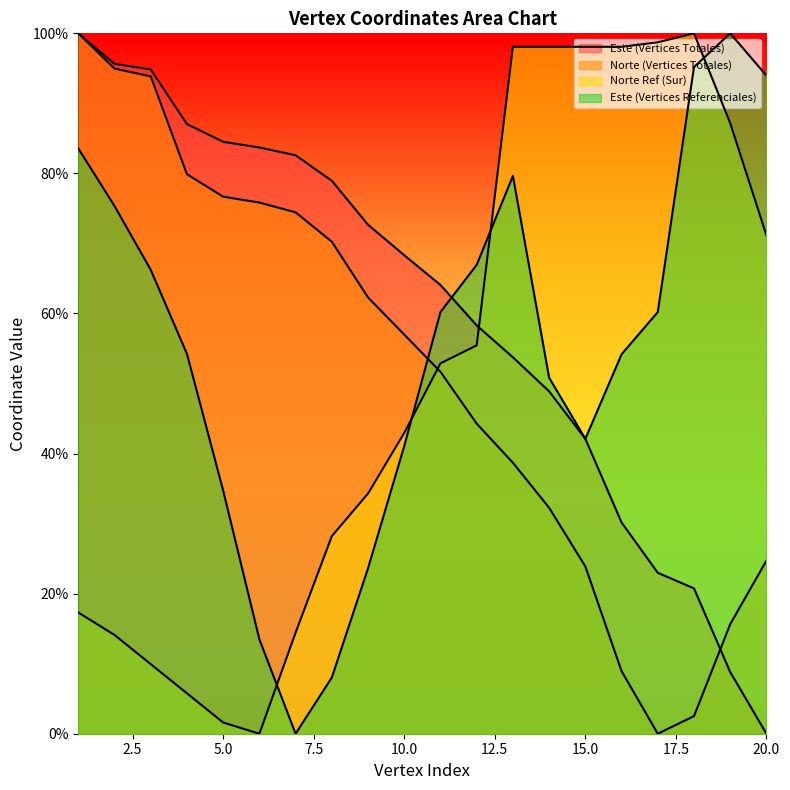

Where does the Este (Vertices Totales) series first go above 68?

1